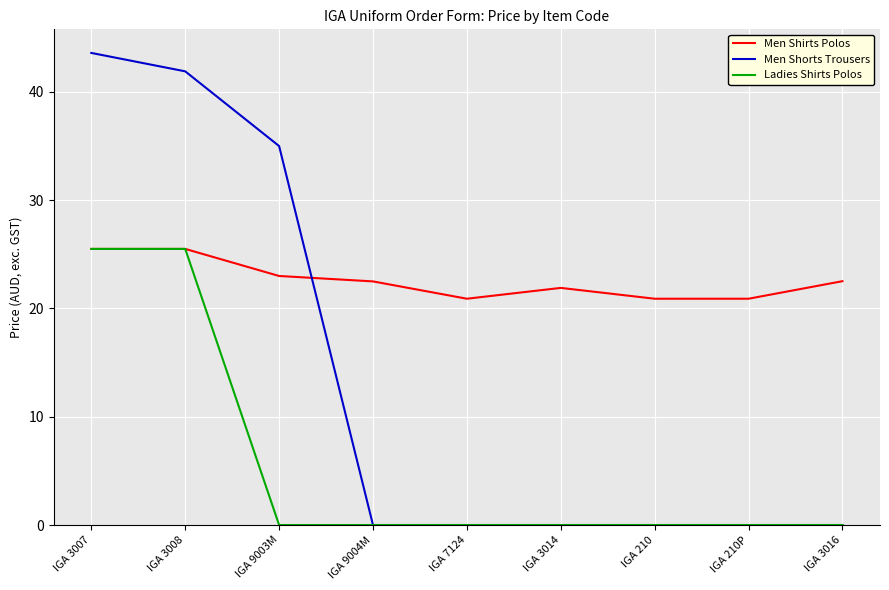

Reading right to left, what are all the values shown in this chart?

Men Shirts Polos: 22.5	20.9	20.9	21.9	20.9	22.5	23.0	25.5	25.5
Men Shorts Trousers: 0.0	0.0	0.0	0.0	0.0	0.0	35.0	41.9	43.6
Ladies Shirts Polos: 0.0	0.0	0.0	0.0	0.0	0.0	0.0	25.5	25.5